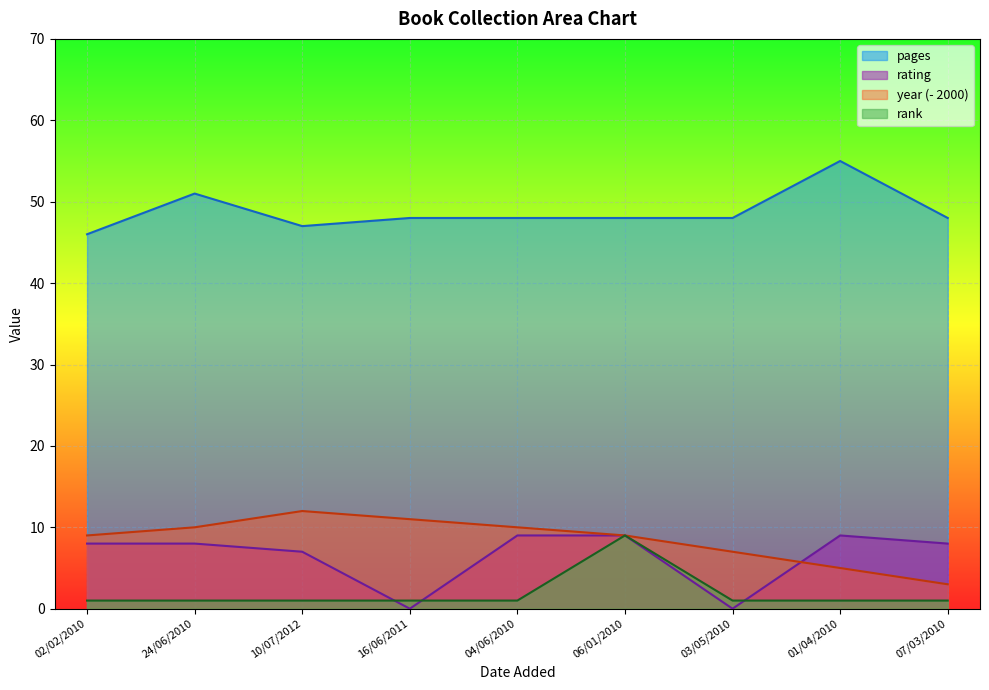

Reading right to left, extract all data points from this chart.

pages: 48	55	48	48	48	48	47	51	46
rating: 8	9	0	9	9	0	7	8	8
year: 3	5	7	9	10	11	12	10	9
rank: 1	1	1	9	1	1	1	1	1